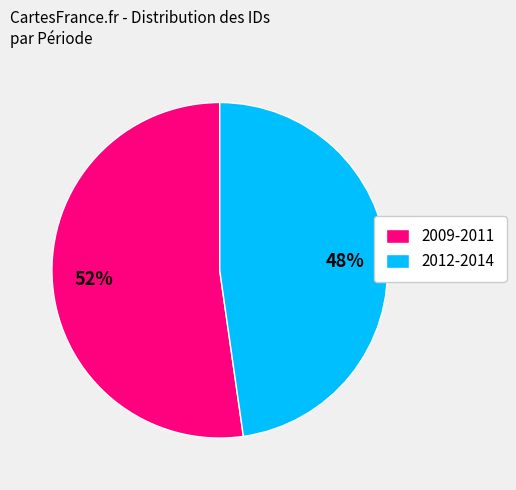

True or false: 2009-2011 accounts for 52% of the total.

True